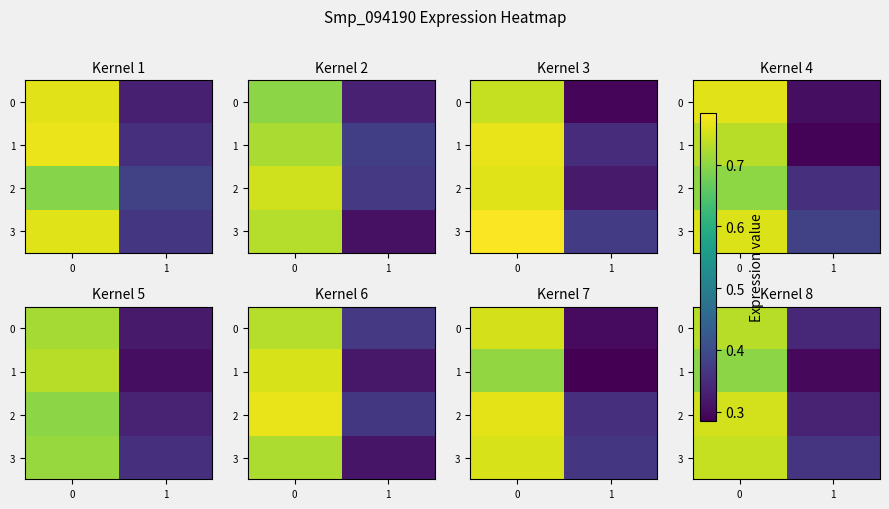

At 0, list the series in order from largest to smallest.

2, 3, 0, 1